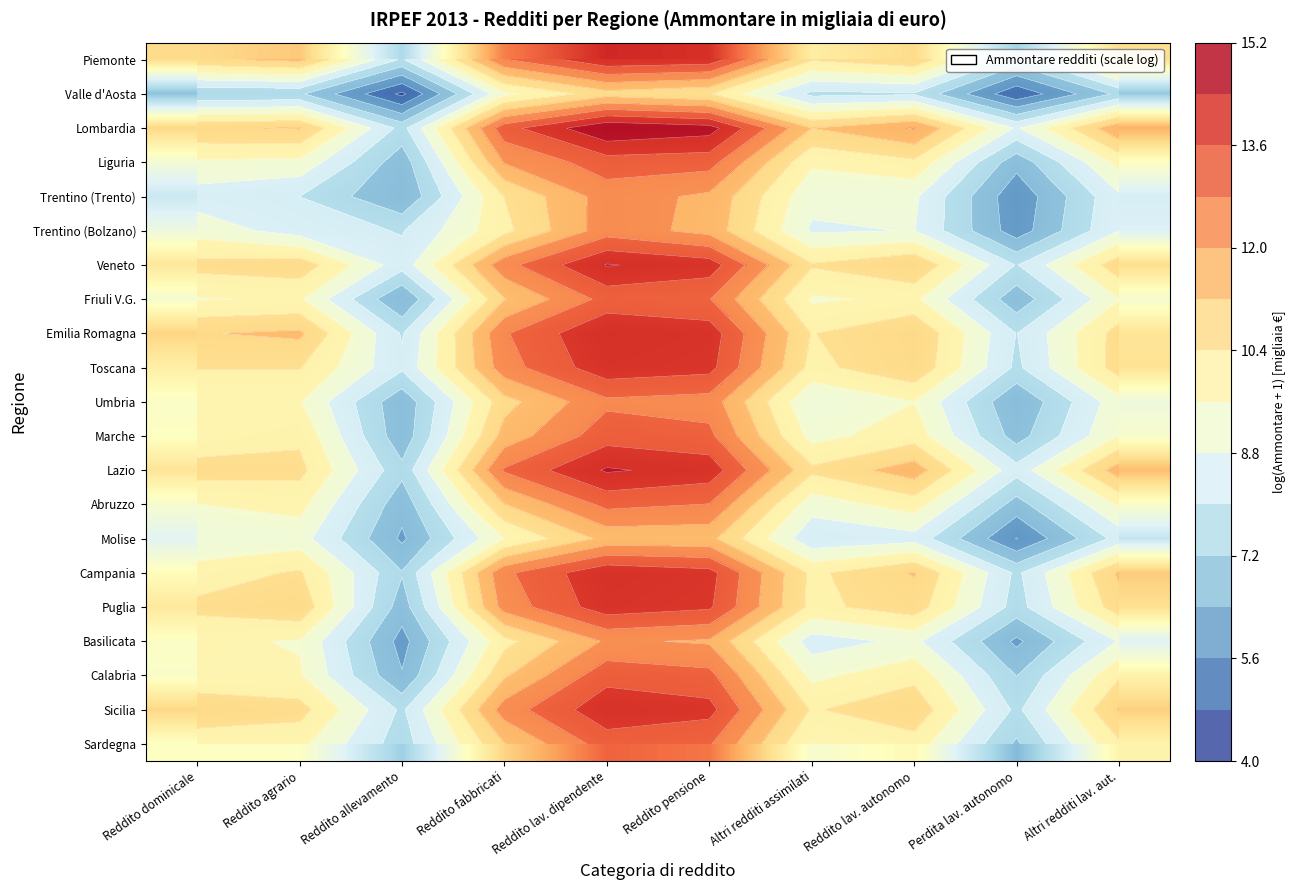

What is the total value across all series at Reddito allevamento?

147.7